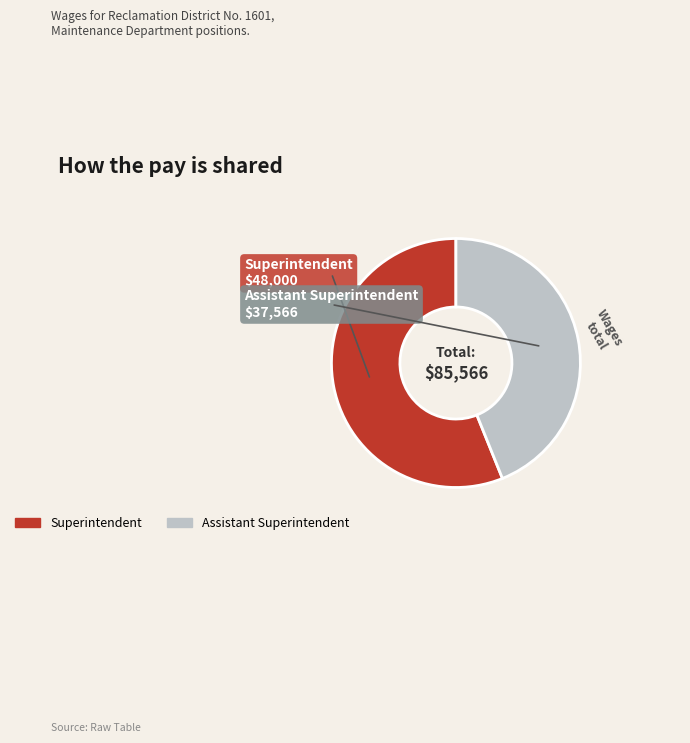

Rank the categories by value from highest to lowest.

Superintendent, Assistant Superintendent